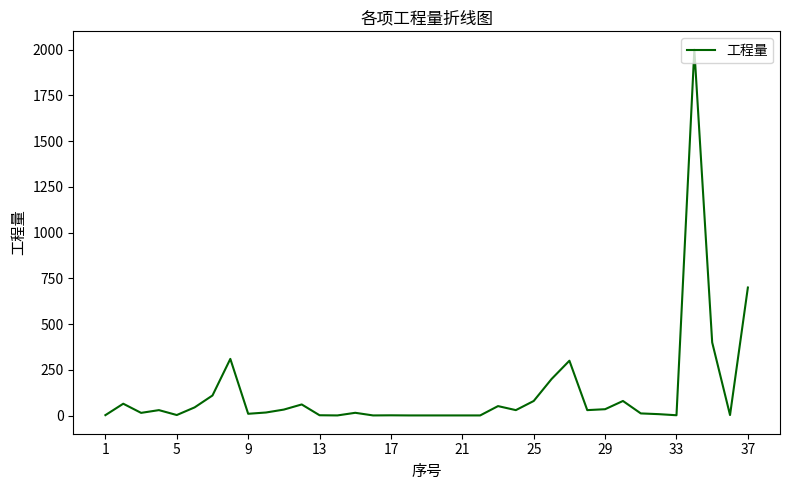

What is the greatest value displayed?

2000.0